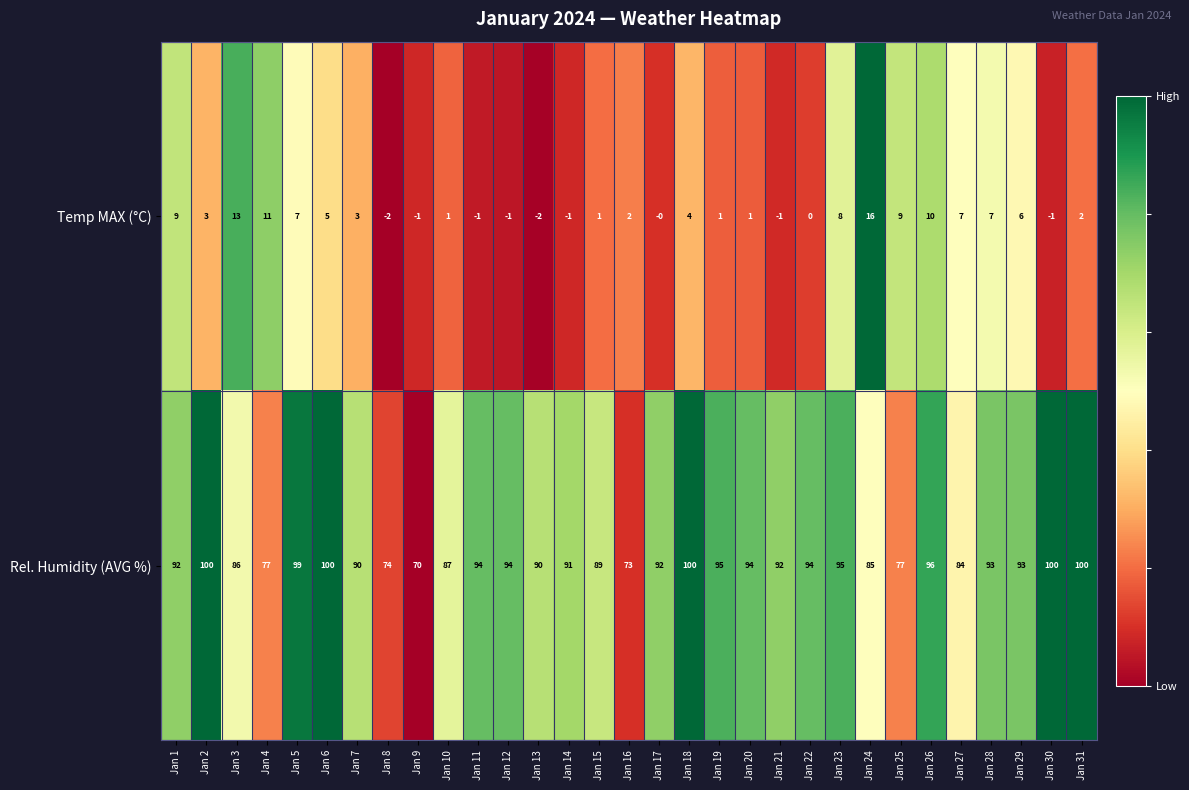

What is the sum of all Rel. Humidity (AVG %) values?

2796